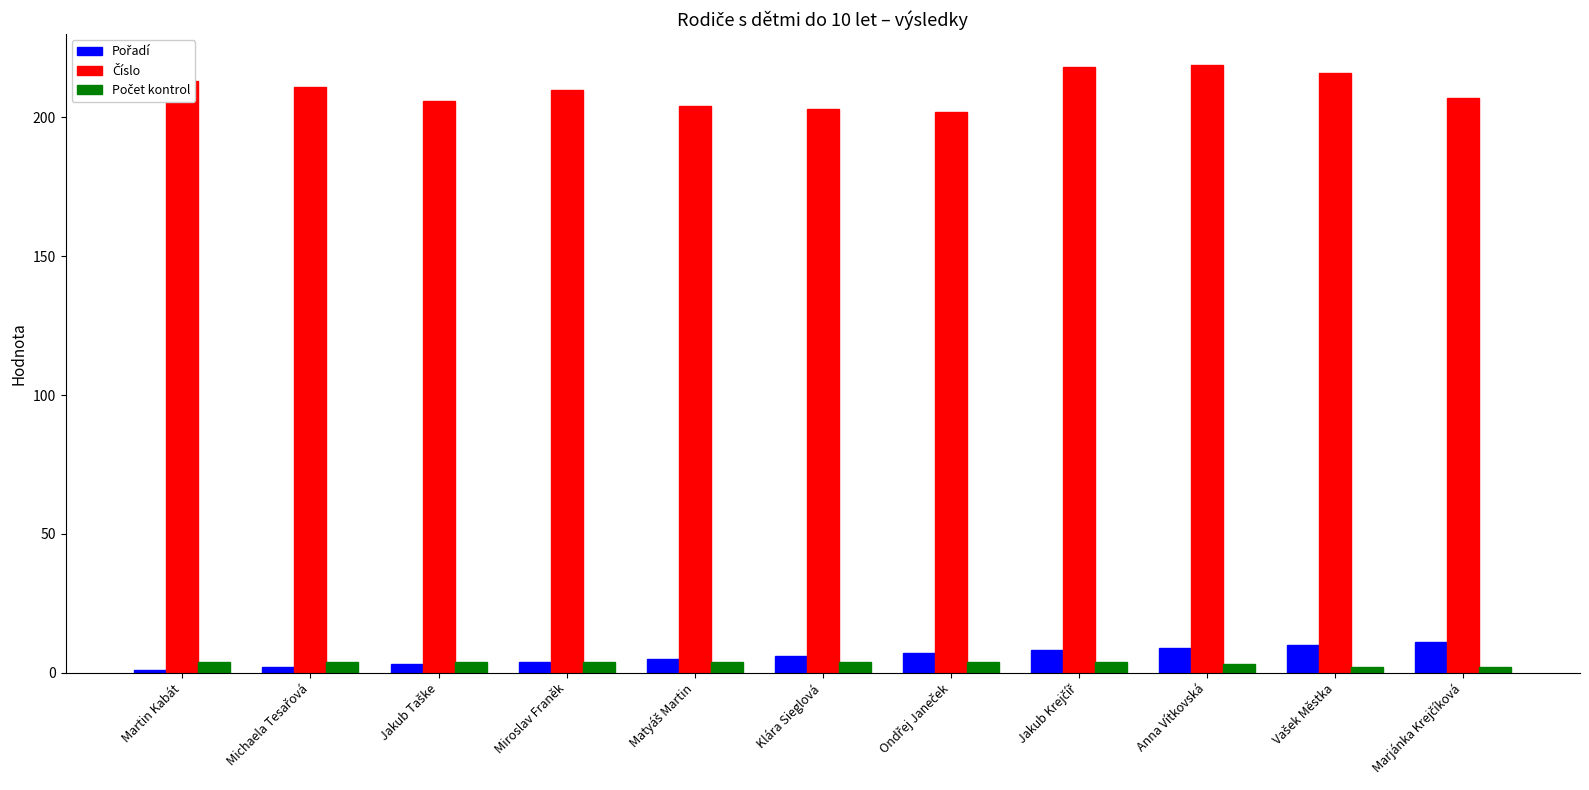

What is the maximum value shown in the chart?

219